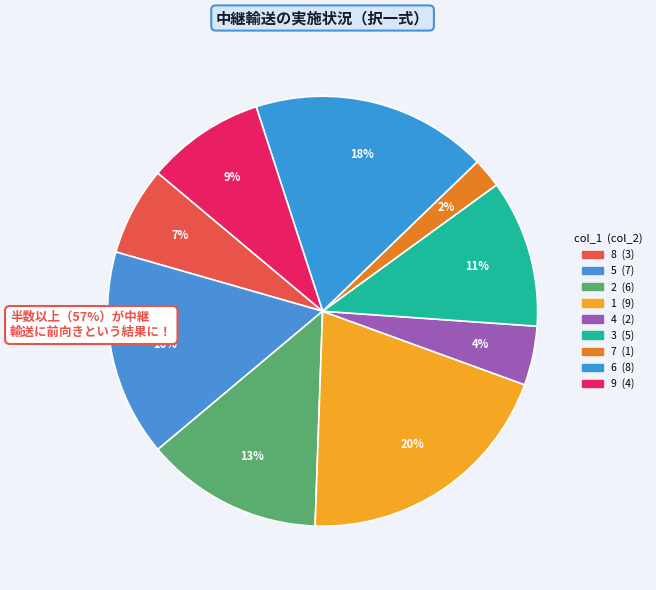

Count the number of slices in the pie.

9